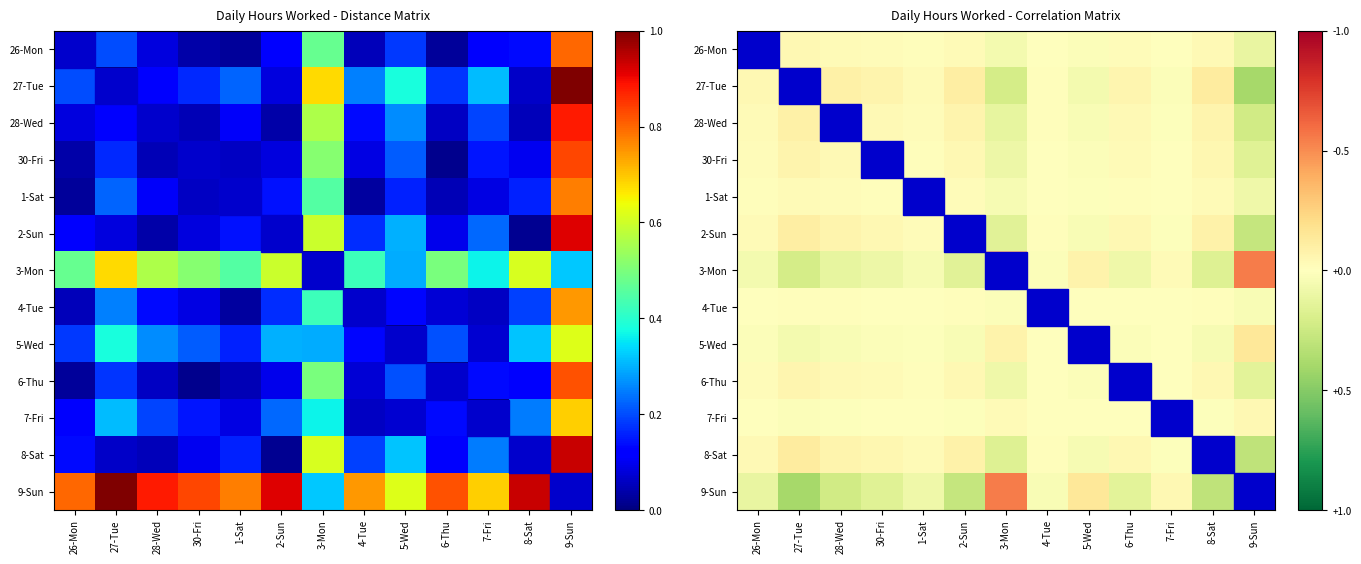

List the series in order of their peak value, highest first.

9-Sun, 3-Mon, 27-Tue, 5-Wed, 8-Sat, 2-Sun, 28-Wed, 30-Fri, 6-Thu, 26-Mon, 7-Fri, 1-Sat, 4-Tue